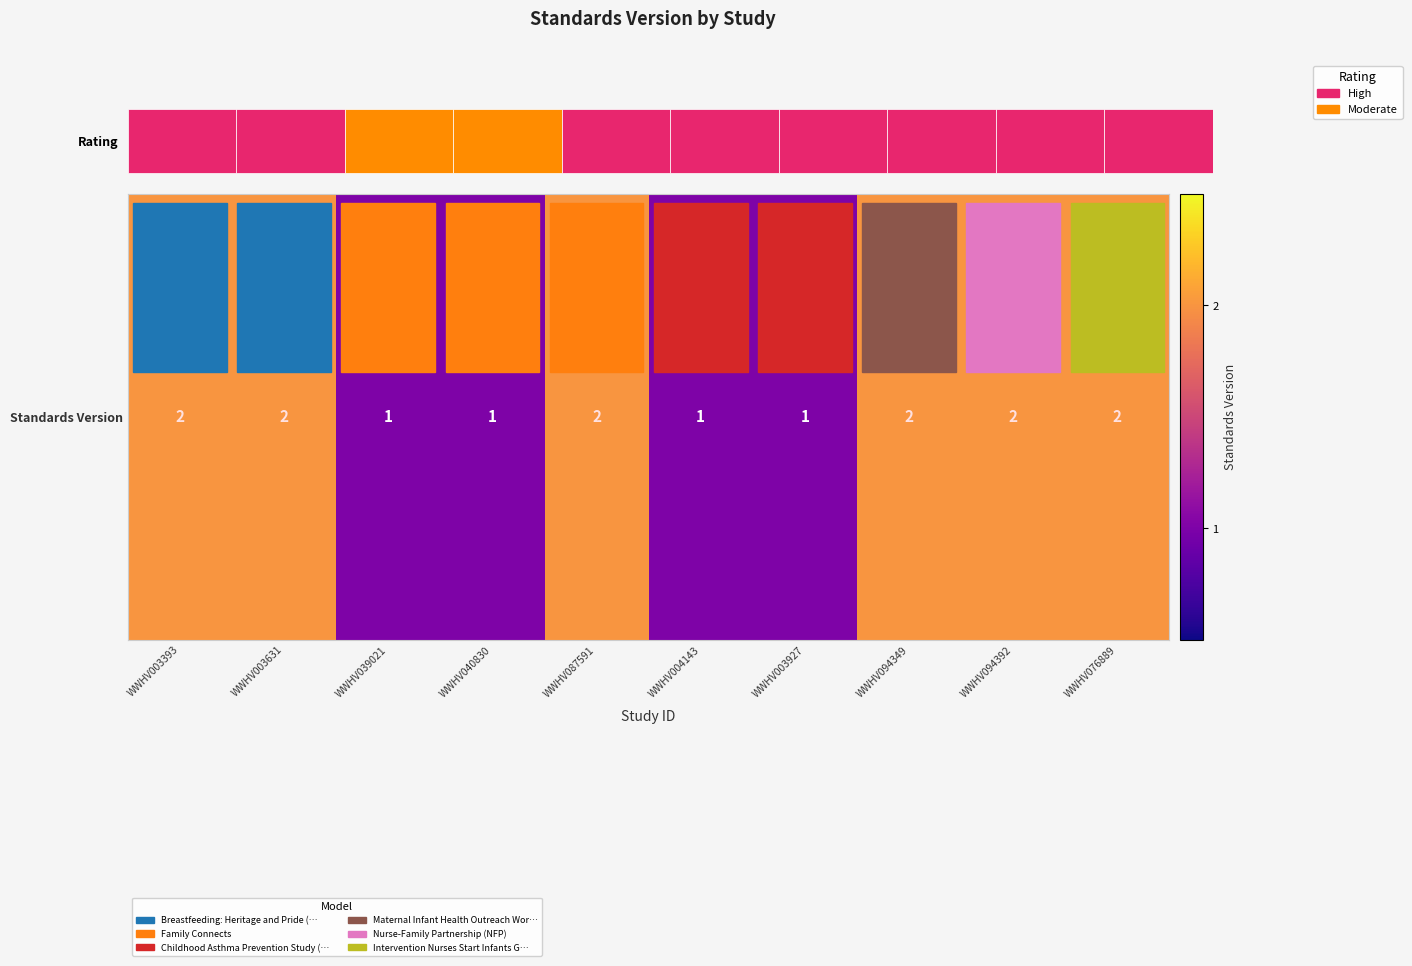

What is the sum of the values at WWHV003631 and WWHV094349?

4